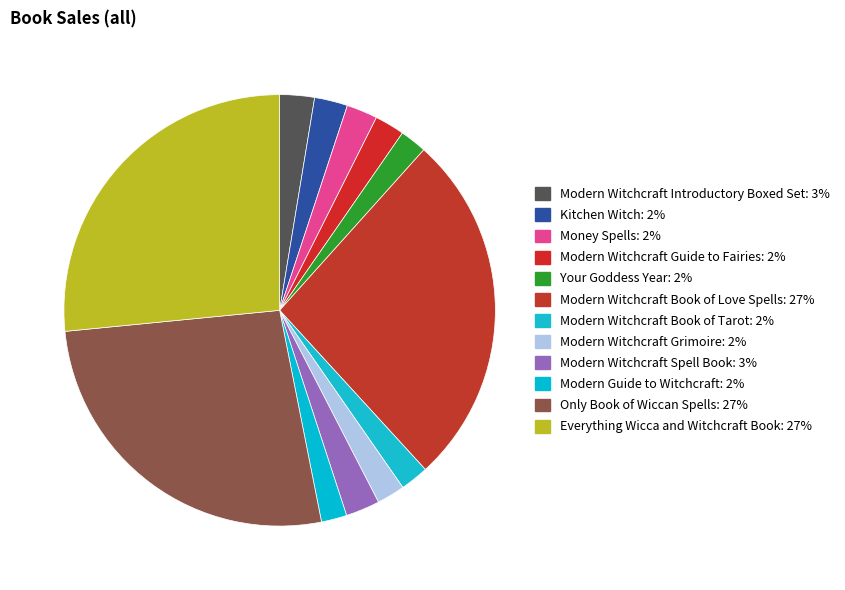

Which category has the smallest portion of the pie?

Modern Guide to Witchcraft